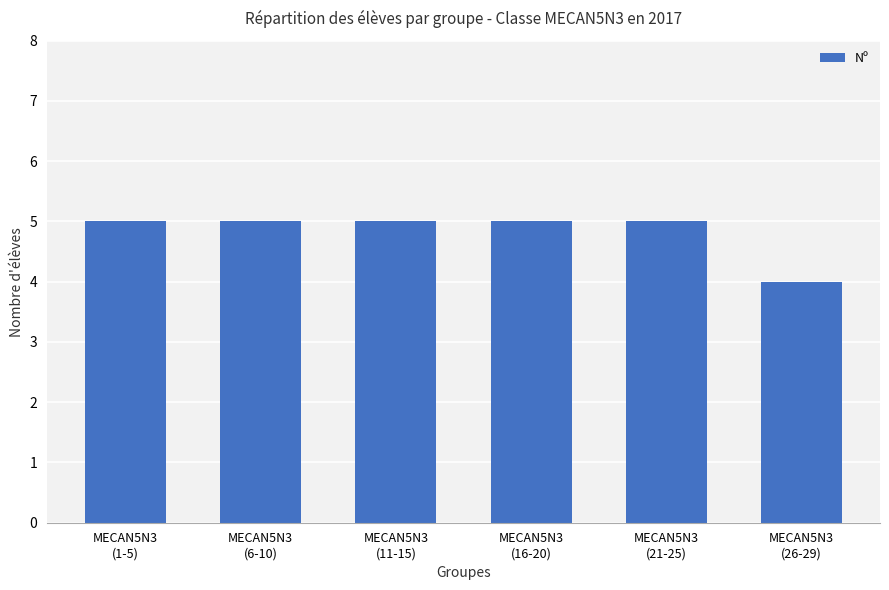

What is the label of the 4th bar from the left?

MECAN5N3
(16-20)